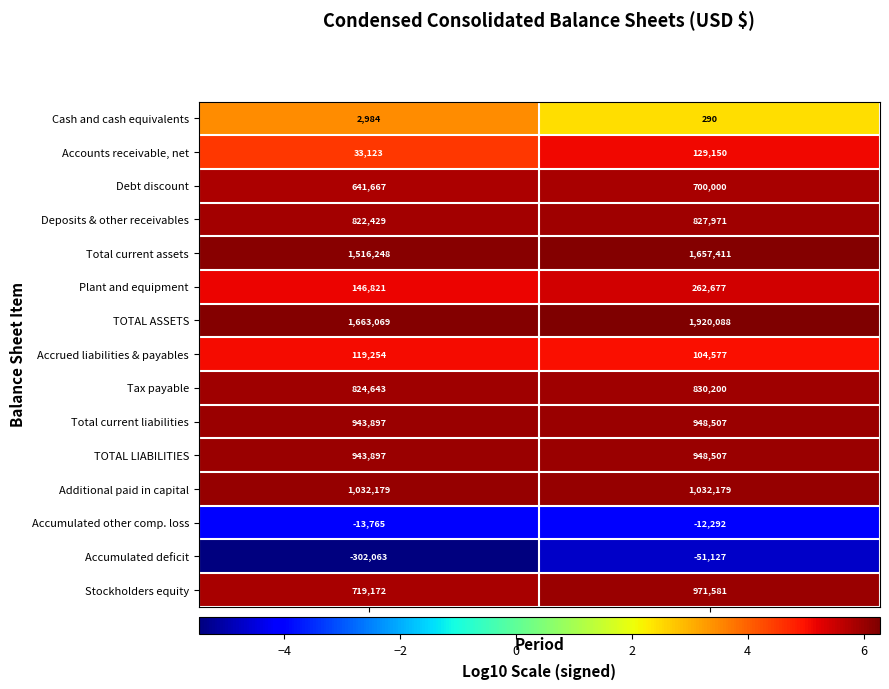

Which series has the largest total across all categories?

TOTAL ASSETS